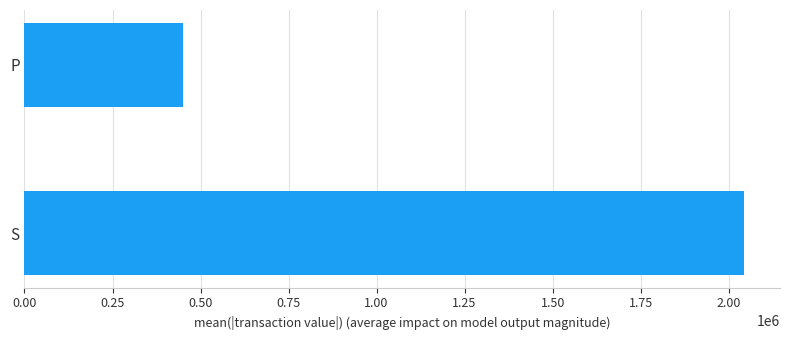

The chart shows a value of 2043578.2 at S. True or false?

True